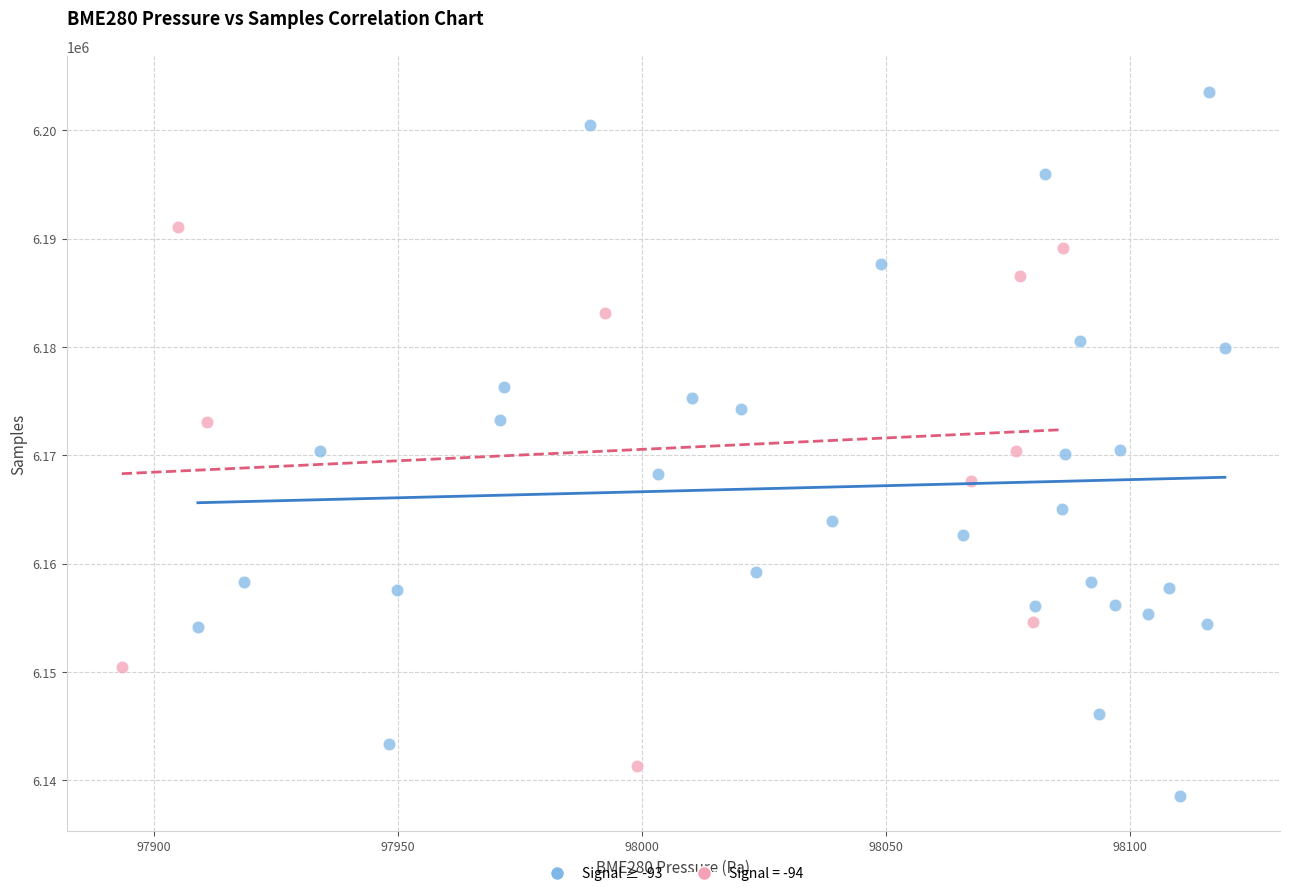

Which series reaches the maximum Y coordinate?

Signal ≥ -93